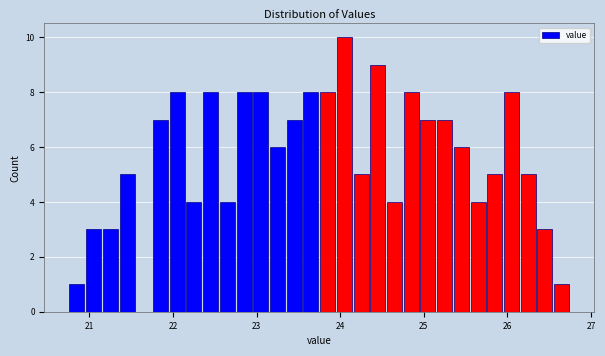

Around what value on the x-axis is the tallest bar? Give the approximate position of its centre, as read against the axis.

24.1